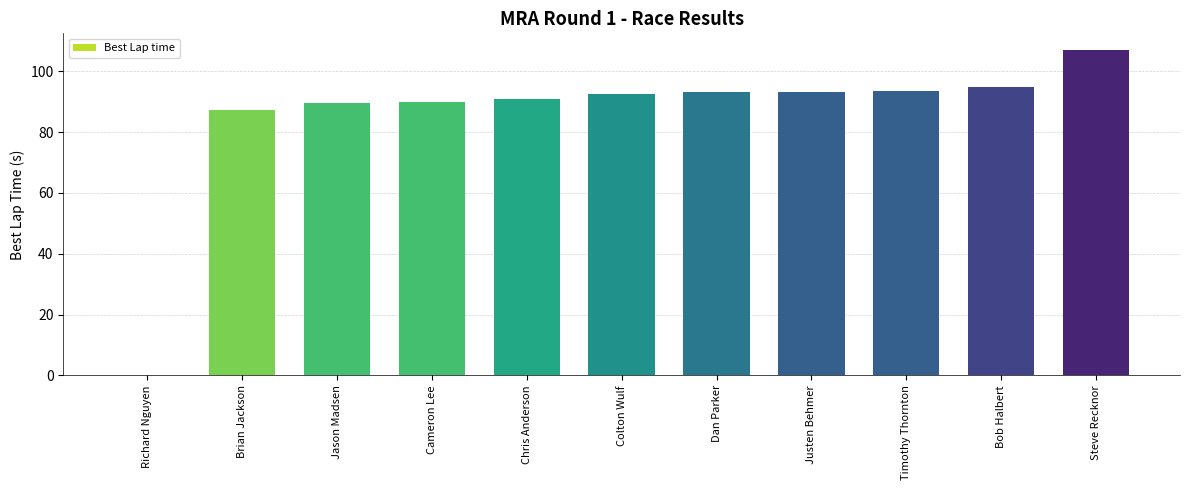

Are the bars grouped side by side (vs. stacked)?

No